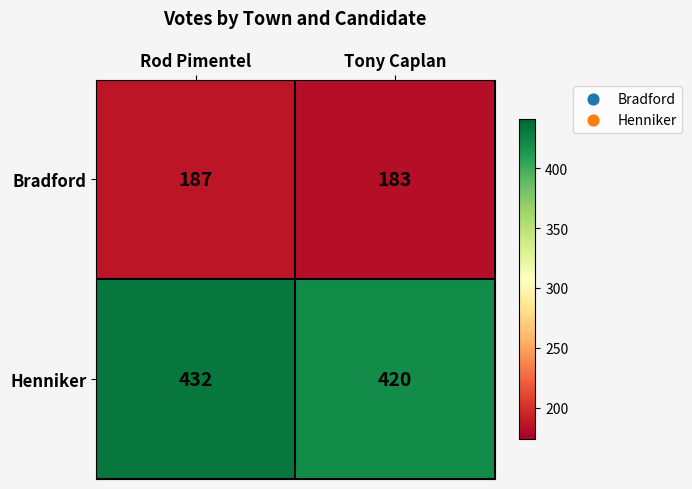

Reading left to right, transcribe all the data shown in this chart.

Bradford: 187	183
Henniker: 432	420